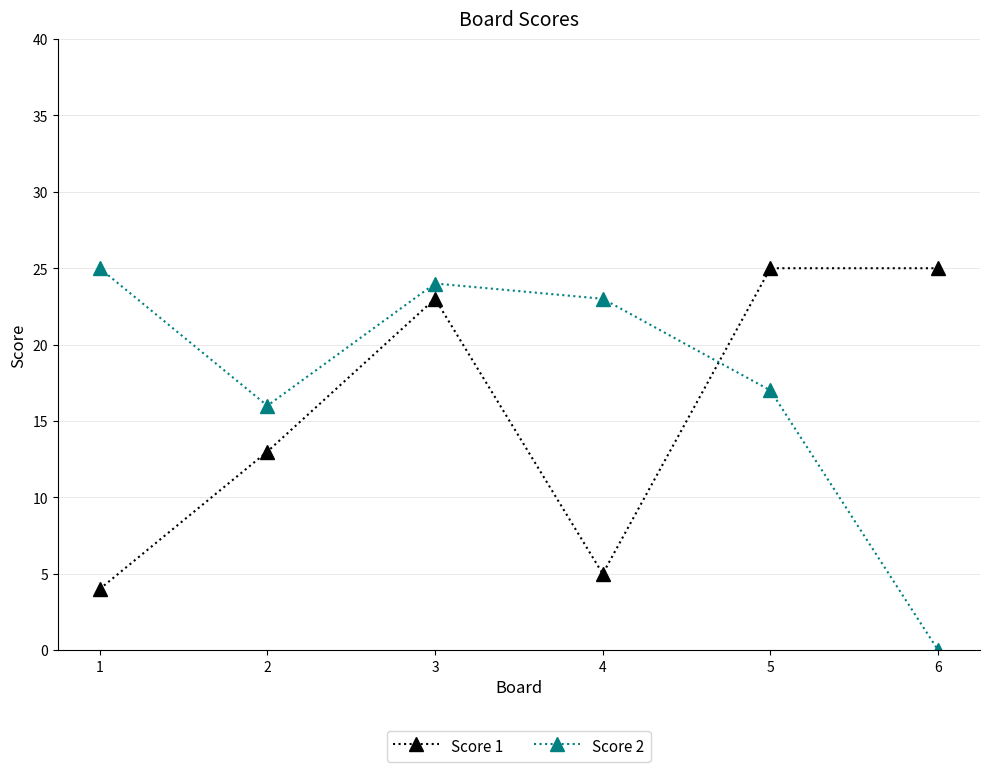

At 1, list the series in order from largest to smallest.

Score 2, Score 1